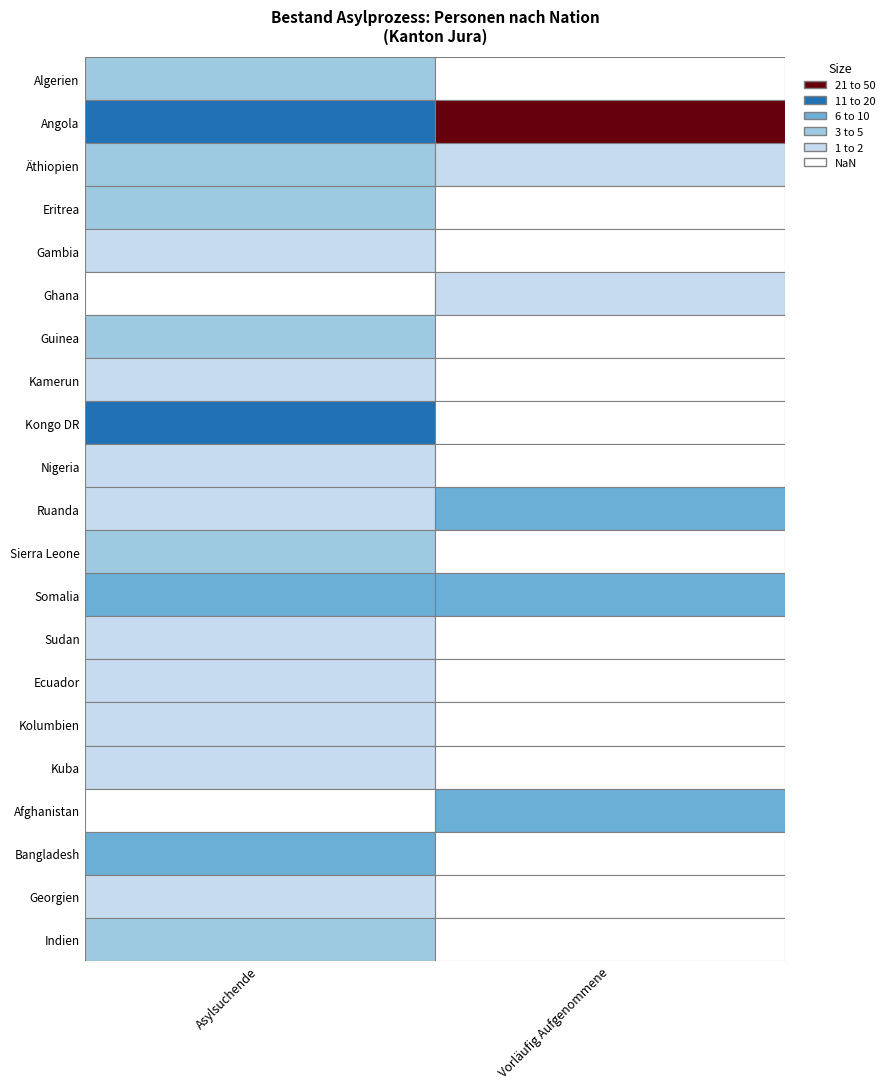

Reading right to left, what are all the values shown in this chart?

Algerien: Vorläufig Aufgenommene=0	Asylsuchende=3
Angola: Vorläufig Aufgenommene=42	Asylsuchende=12
Äthiopien: Vorläufig Aufgenommene=1	Asylsuchende=5
Eritrea: Vorläufig Aufgenommene=0	Asylsuchende=5
Gambia: Vorläufig Aufgenommene=0	Asylsuchende=1
Ghana: Vorläufig Aufgenommene=1	Asylsuchende=0
Guinea: Vorläufig Aufgenommene=0	Asylsuchende=3
Kamerun: Vorläufig Aufgenommene=0	Asylsuchende=1
Kongo DR: Vorläufig Aufgenommene=0	Asylsuchende=15
Nigeria: Vorläufig Aufgenommene=0	Asylsuchende=2
Ruanda: Vorläufig Aufgenommene=7	Asylsuchende=2
Sierra Leone: Vorläufig Aufgenommene=0	Asylsuchende=3
Somalia: Vorläufig Aufgenommene=9	Asylsuchende=6
Sudan: Vorläufig Aufgenommene=0	Asylsuchende=1
Ecuador: Vorläufig Aufgenommene=0	Asylsuchende=1
Kolumbien: Vorläufig Aufgenommene=0	Asylsuchende=1
Kuba: Vorläufig Aufgenommene=0	Asylsuchende=1
Afghanistan: Vorläufig Aufgenommene=6	Asylsuchende=0
Bangladesh: Vorläufig Aufgenommene=0	Asylsuchende=8
Georgien: Vorläufig Aufgenommene=0	Asylsuchende=2
Indien: Vorläufig Aufgenommene=0	Asylsuchende=4